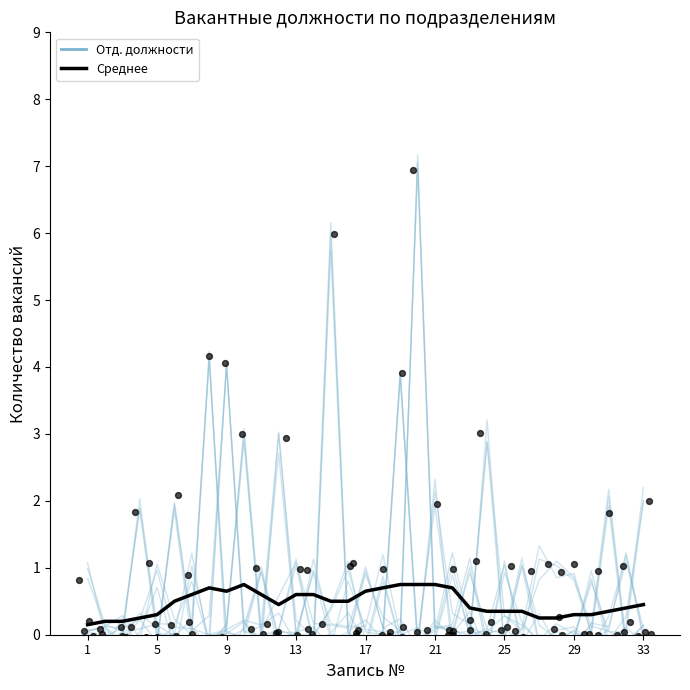

At how many categories does at least one series exceed 4?

4